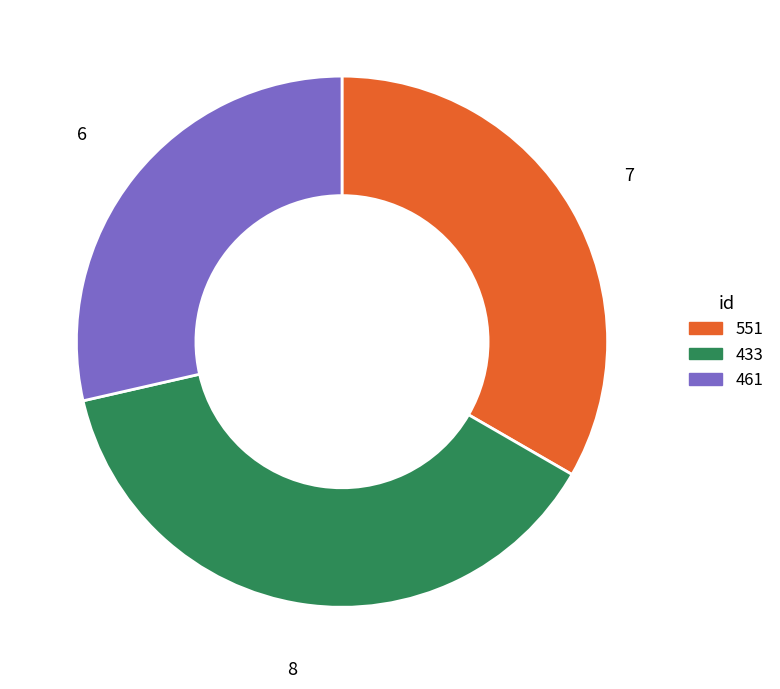

How many segments does this pie chart have?

3